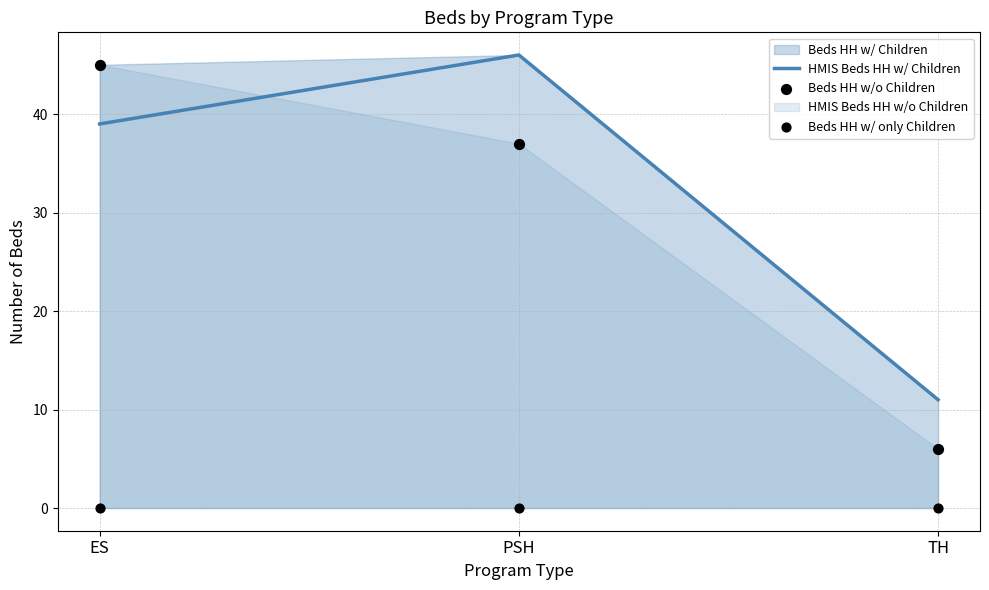

What is the lowest value of the HMIS Beds HH w/ Children series?

11